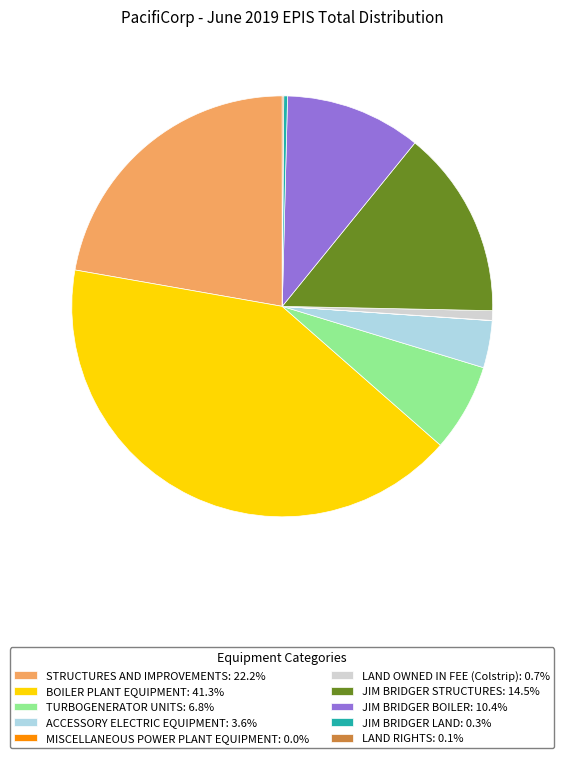

Approximately how many times larger is the value at BOILER PLANT EQUIPMENT compared to LAND OWNED IN FEE (Colstrip)?

55.8